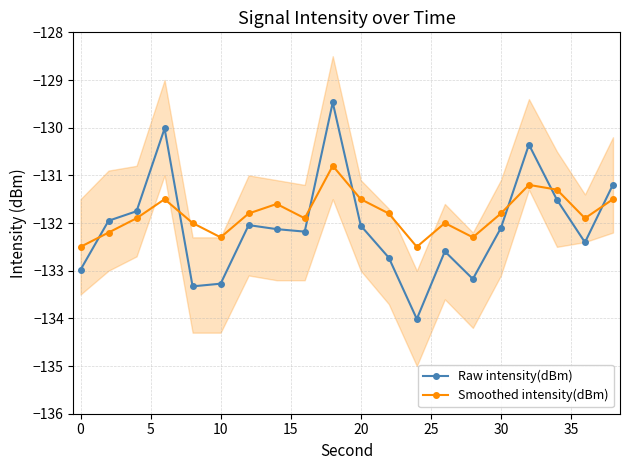

How many series are shown in this chart?

2